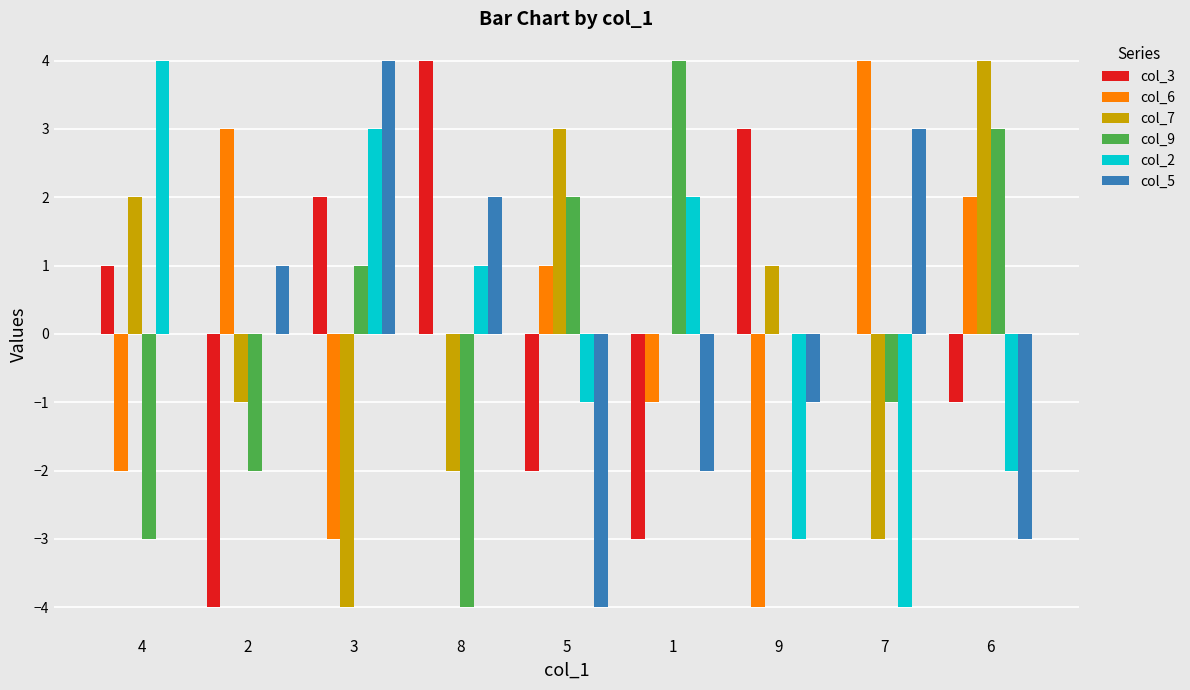

At which label does col_6 reach its peak?

7